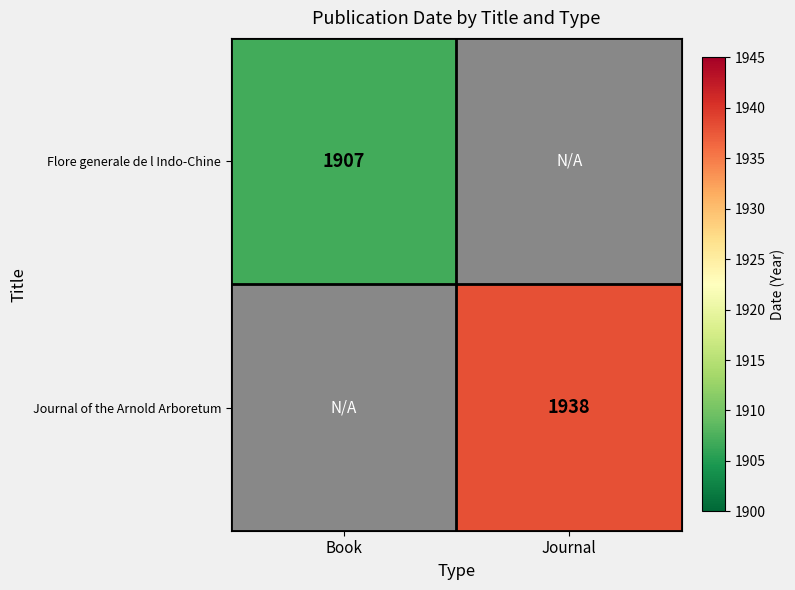

The Journal of the Arnold Arboretum series shows 2553 at Journal. True or false?

False